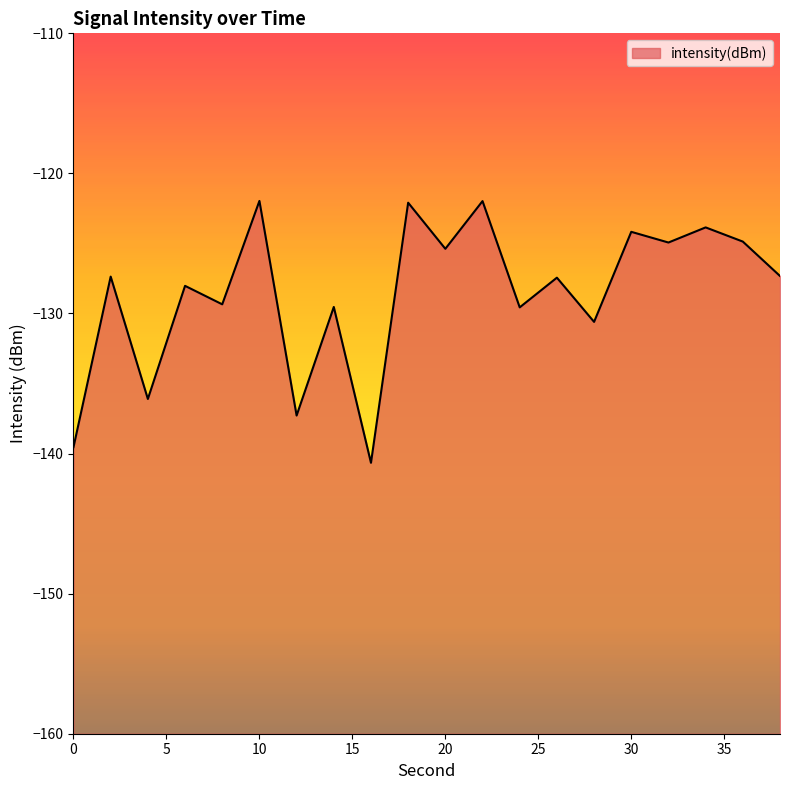

Between 26 and 6, which is larger?

26